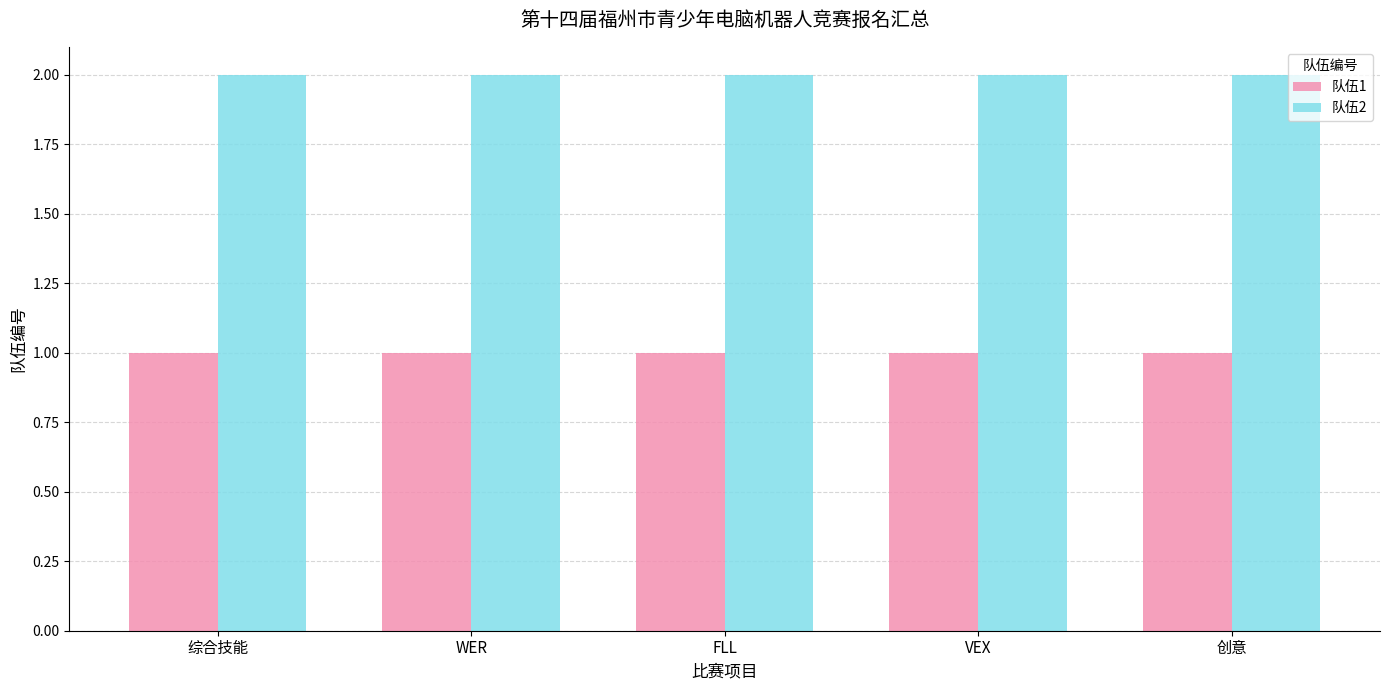

The value of 队伍2 at WER is 1. True or false?

False